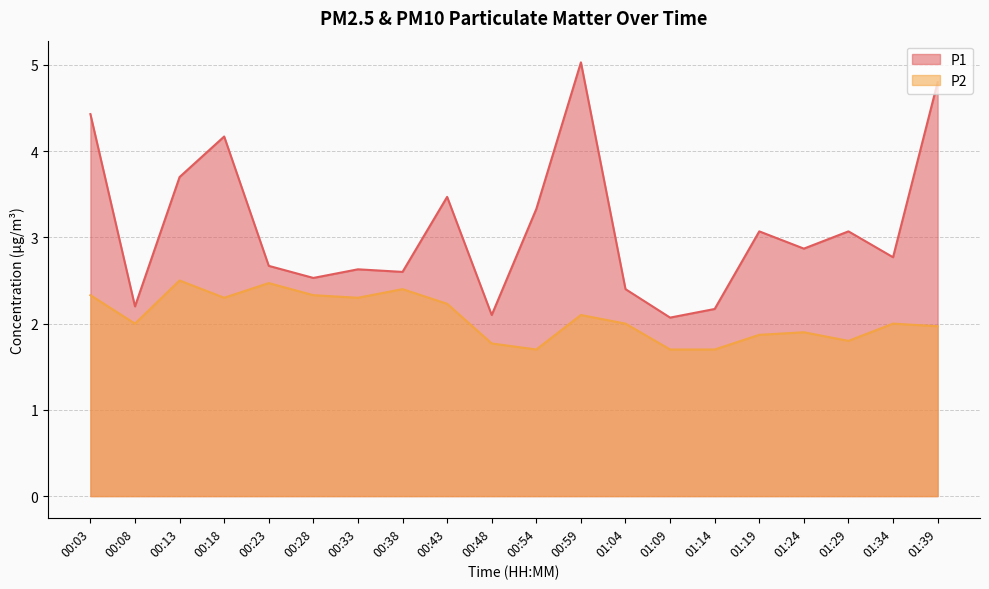

At how many categories does at least one series exceed 3?

9